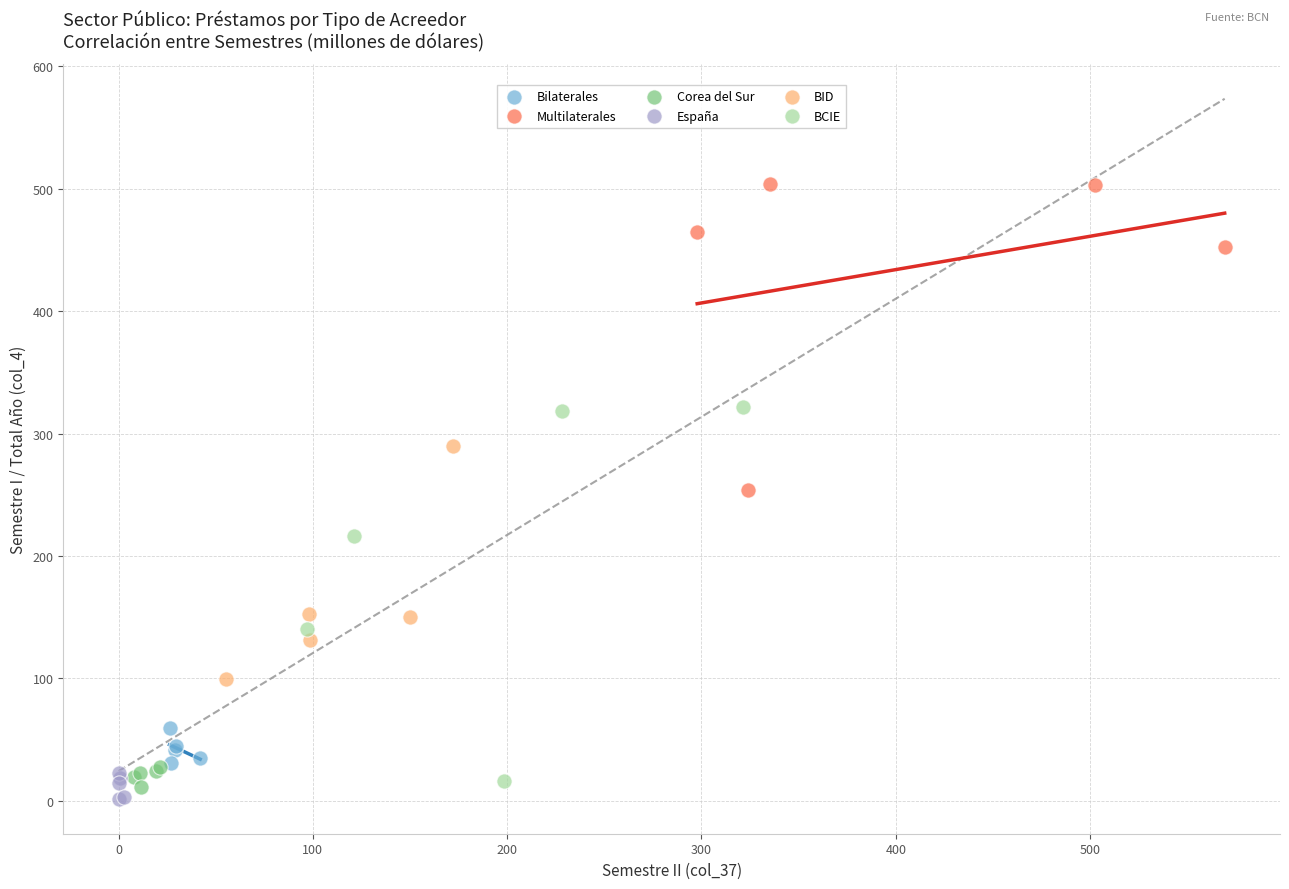

Which series has the widest spread of Y values?

BCIE